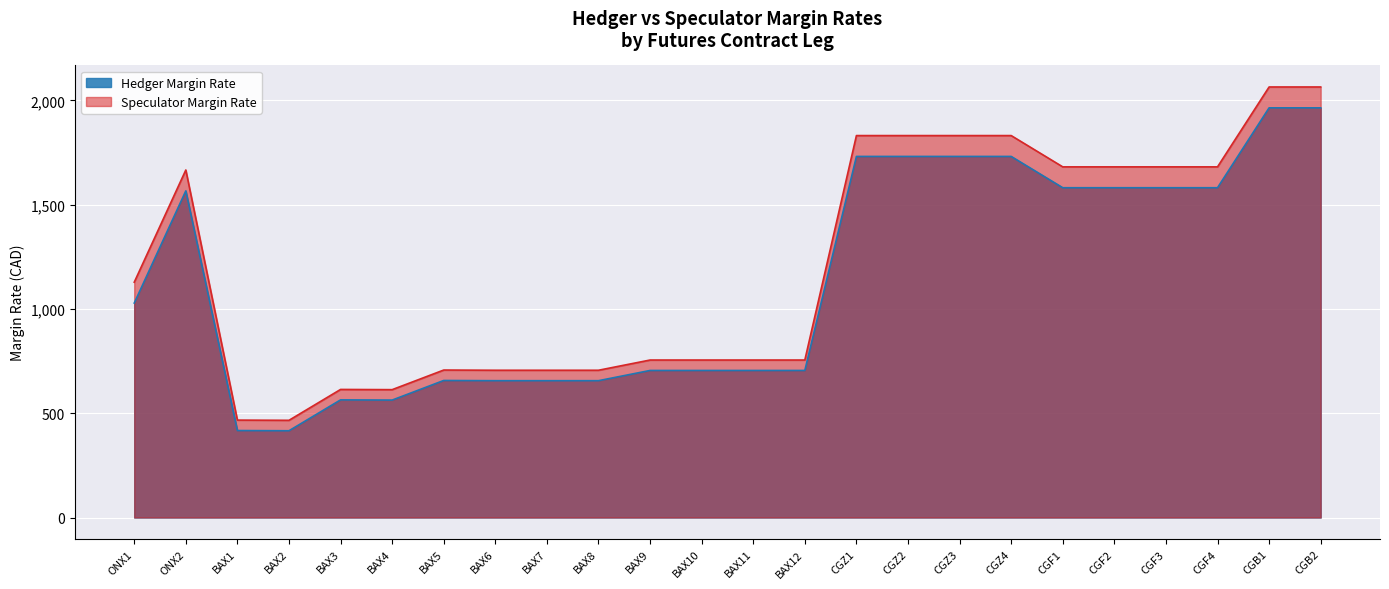

At which category does Hedger Margin Rate reach its first local valley?

BAX2